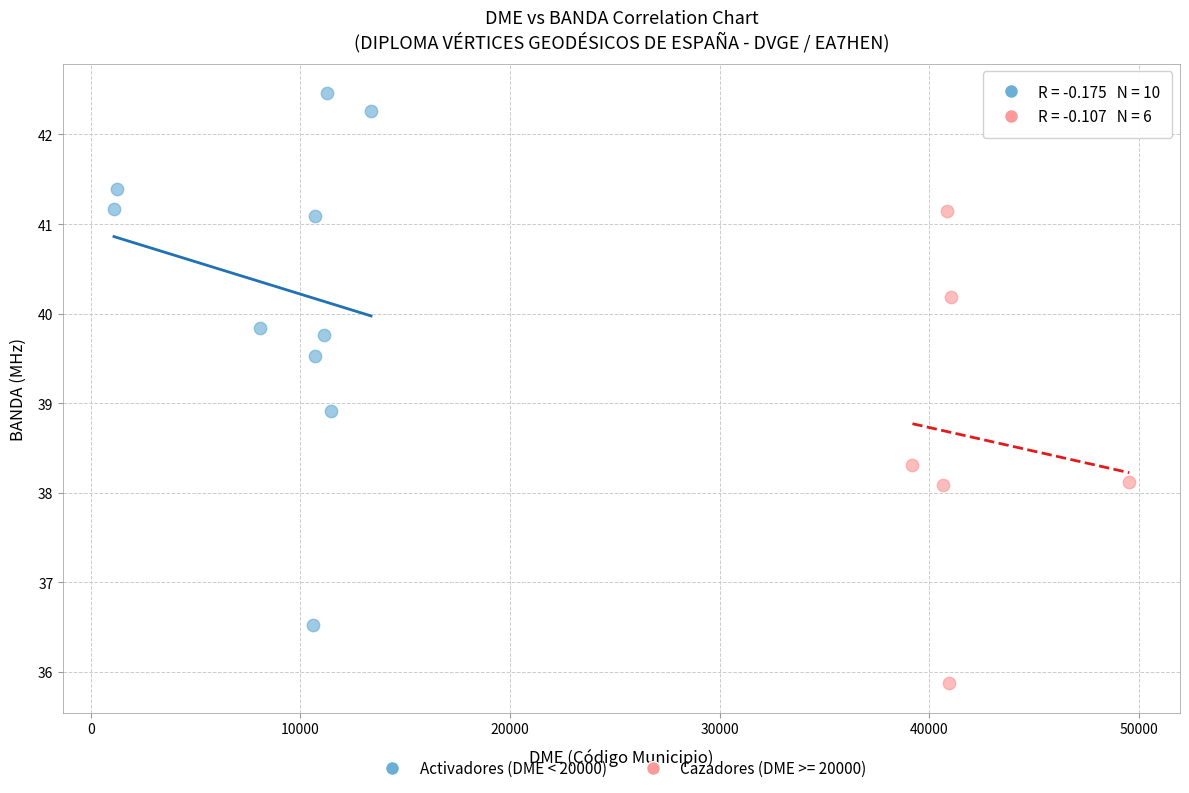

Which series has the widest spread of Y values?

Activadores (DME < 20000)